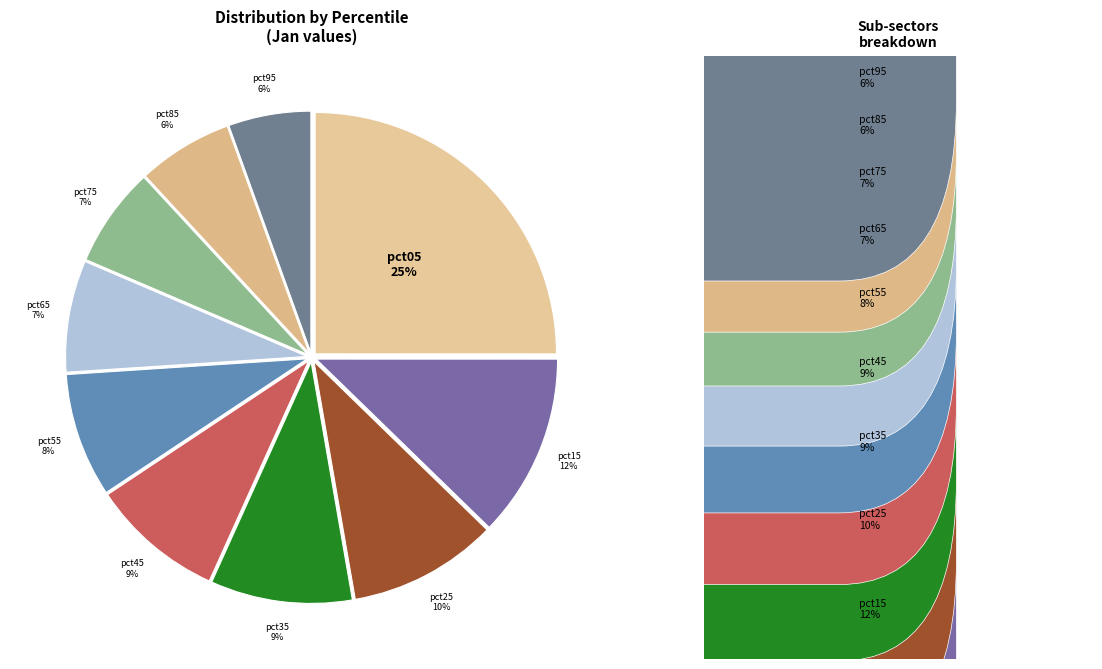

Count the number of slices in the pie.

10